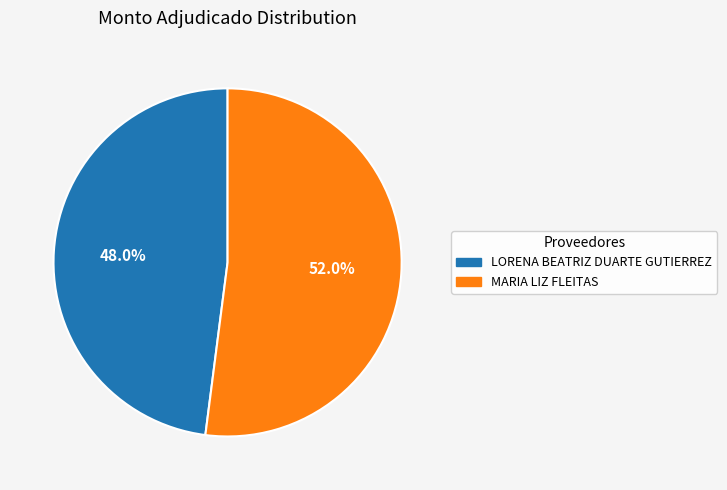

Rank the categories by value from highest to lowest.

MARIA LIZ FLEITAS, LORENA BEATRIZ DUARTE GUTIERREZ